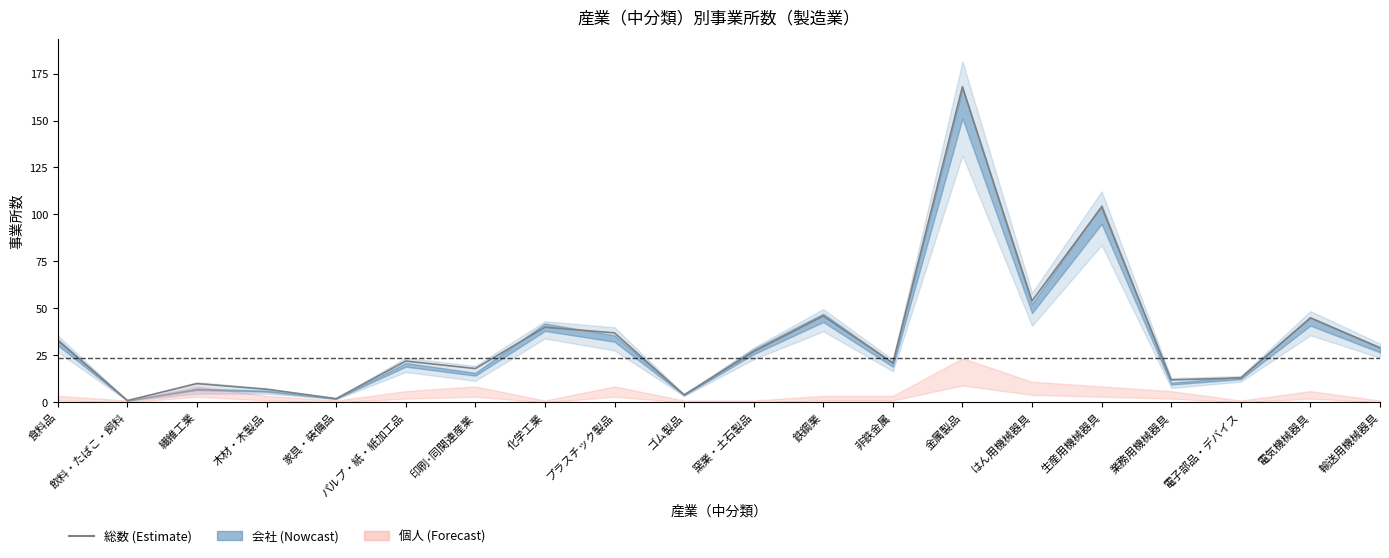

What is the change in value from パルプ・紙・紙加工品 to 輸送用機械器具?

+7